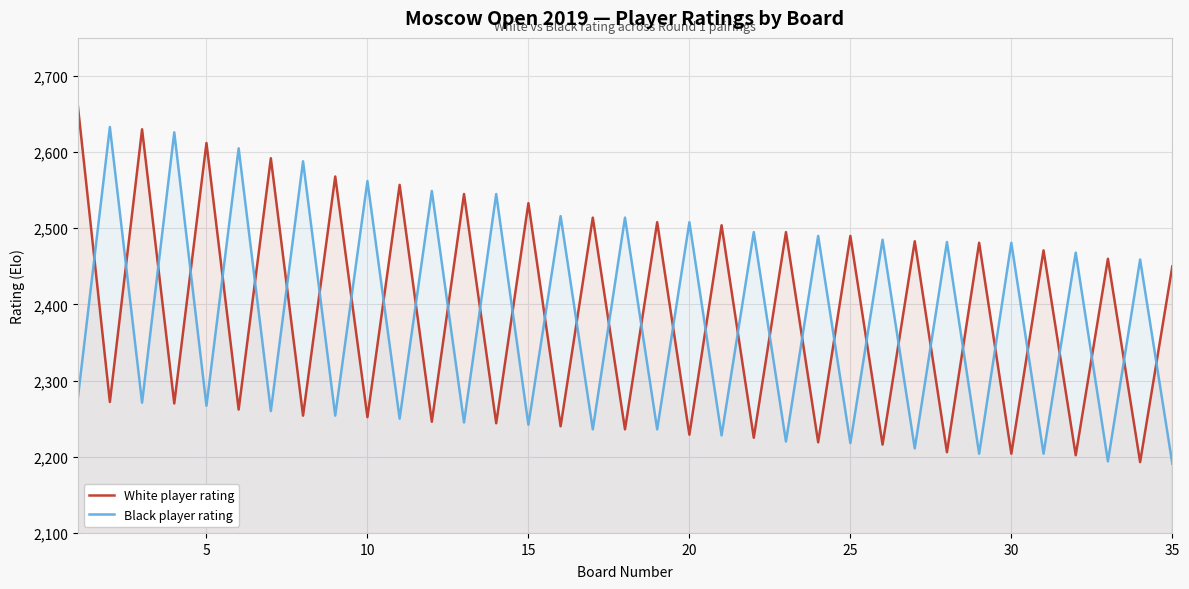

Is it true that Black player rating equals 2242 at 15?

True